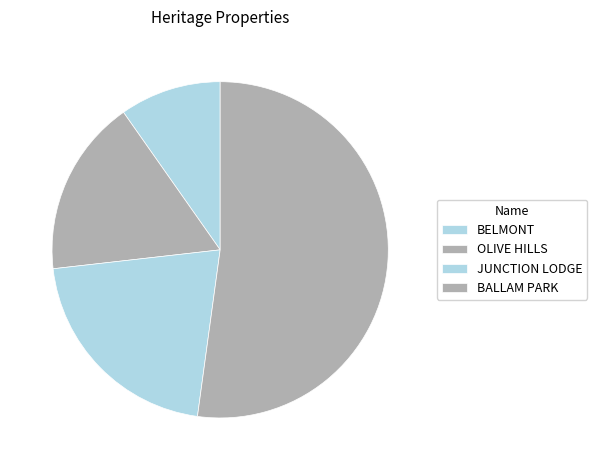

Rank the categories by value from lowest to highest.

BELMONT, OLIVE HILLS, JUNCTION LODGE, BALLAM PARK